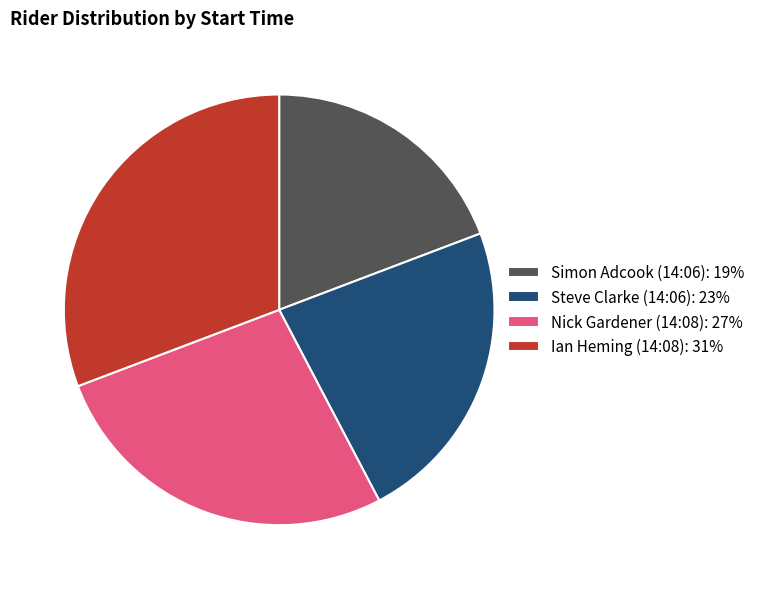

The Simon Adcook (14:06) slice represents 32% of the pie. True or false?

False